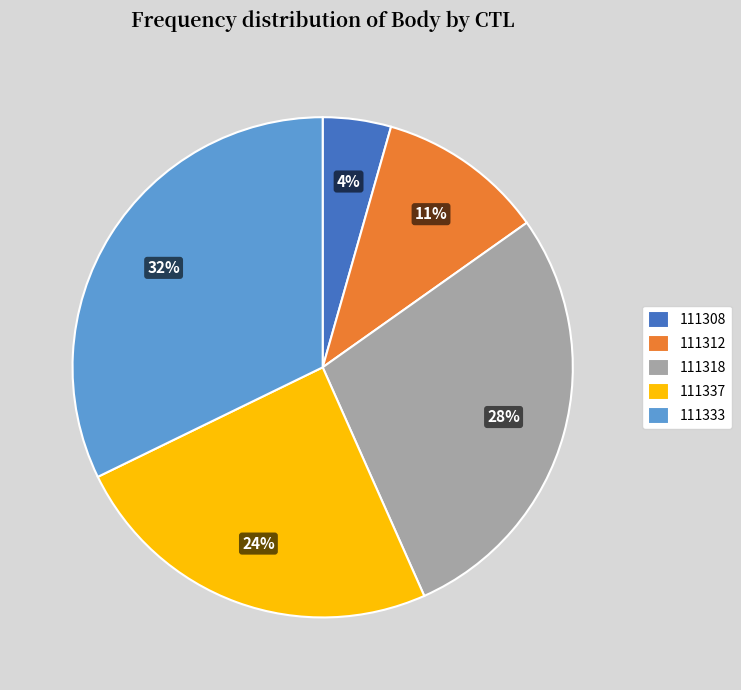

Does any single category account for the majority?

No